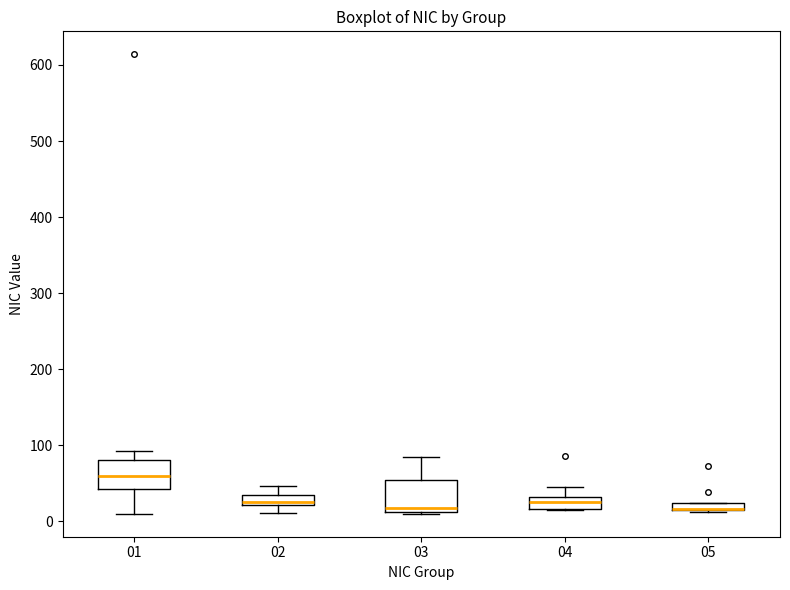

Where does the lower whisker of the box at x = 01 end on the y-axis? The values are not printed on the chart, so give them approximately, as read against the axis.

10